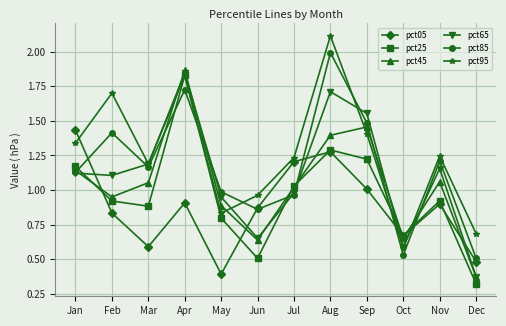

What are all the series names shown in the legend?

pct05, pct25, pct45, pct65, pct85, pct95